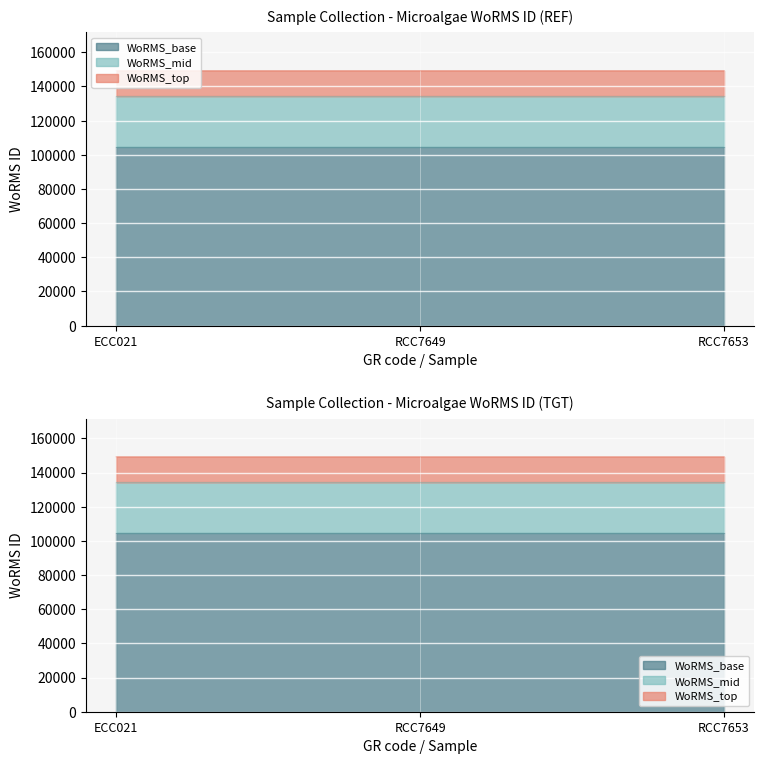

Rank the categories by value from lowest to highest.

ECC021, RCC7649, RCC7653